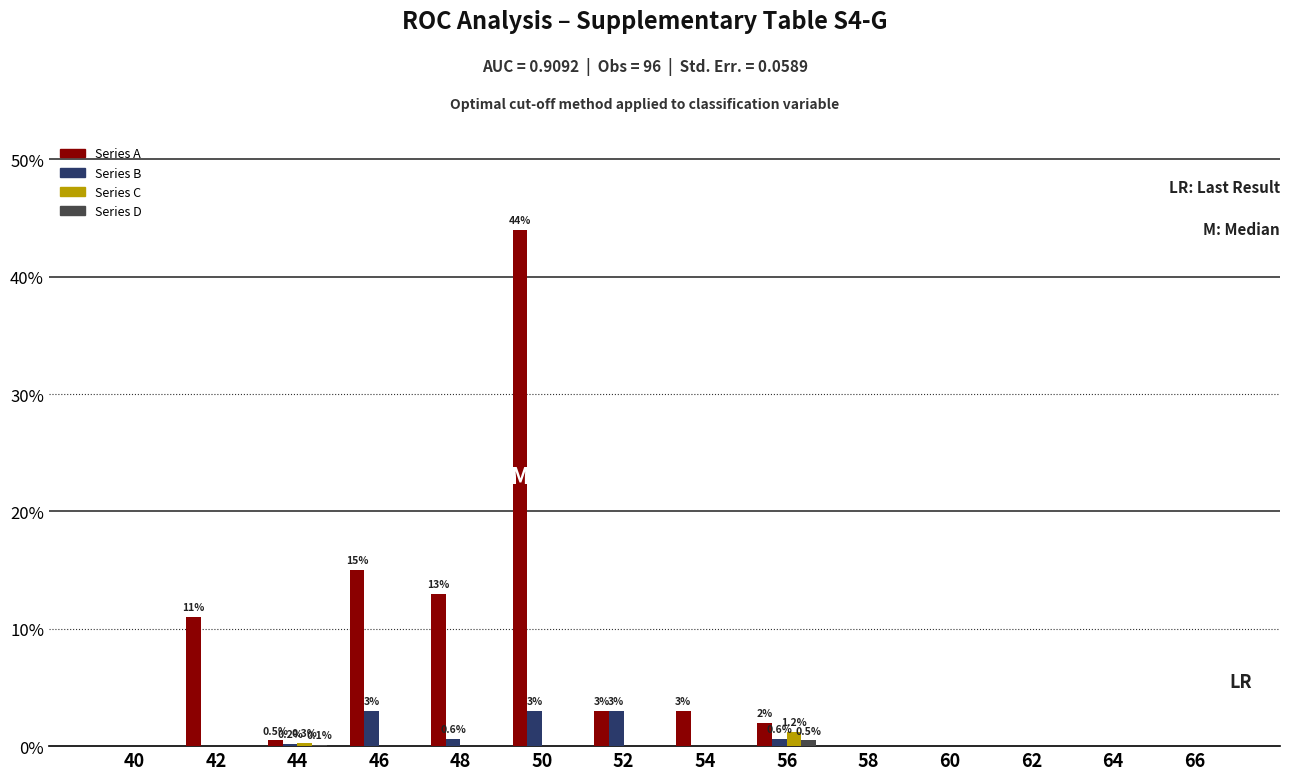

The Series B series shows 3.0 at 50. True or false?

True